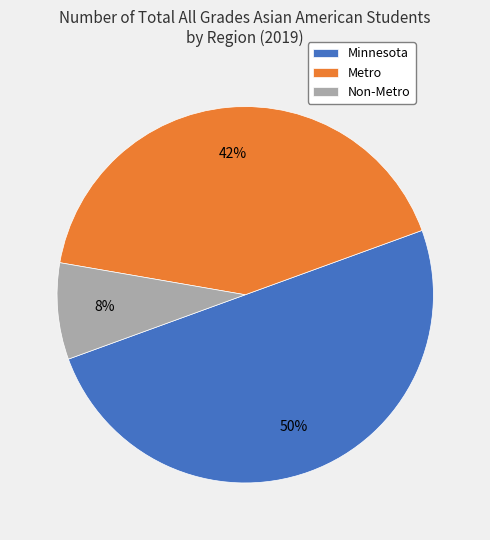

What percentage is the Non-Metro slice, to the nearest percent?

8%